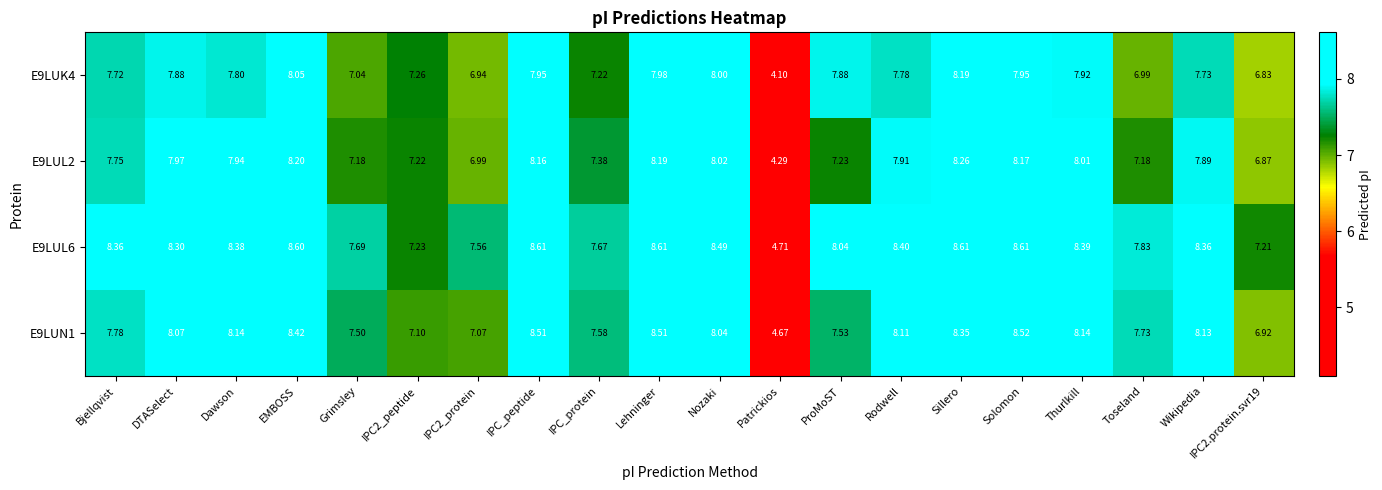

What is the total value across all series at IPC2.protein.svr19?

27.8